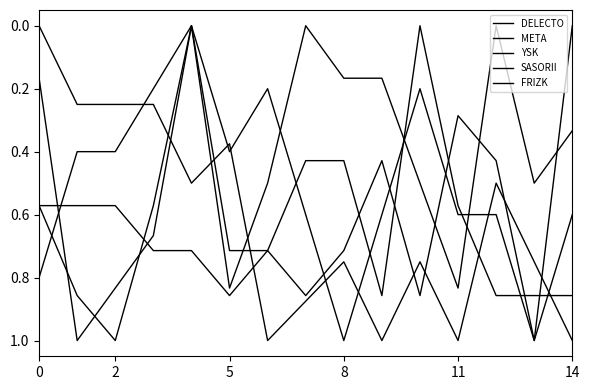

Is this an area chart (filled region under the line)?

No